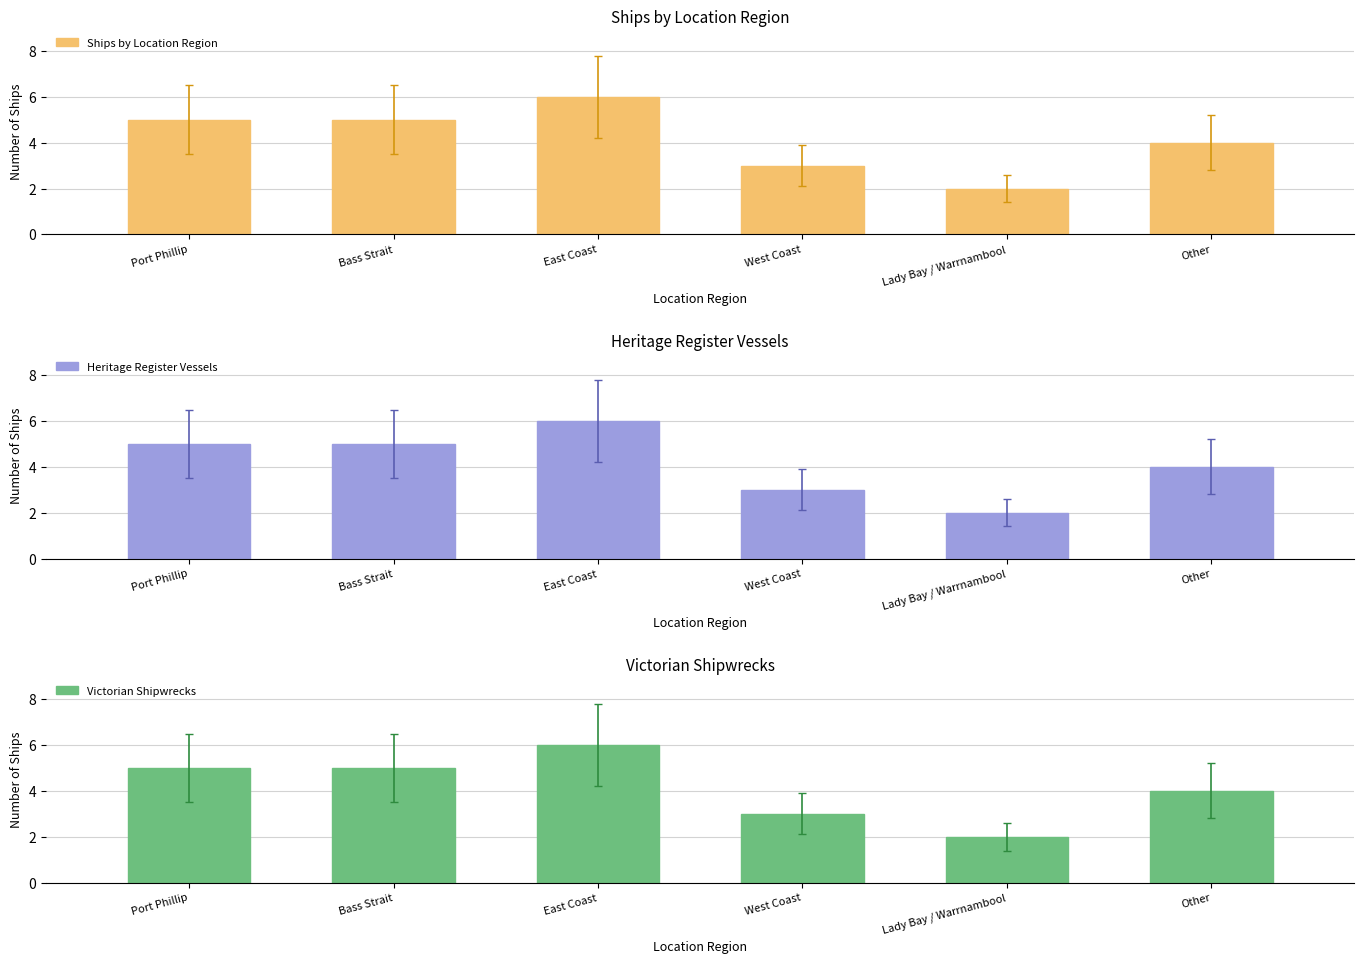

List the labels in order of Heritage Register Vessels value, largest first.

East Coast, Port Phillip, Bass Strait, Other, West Coast, Lady Bay / Warrnambool